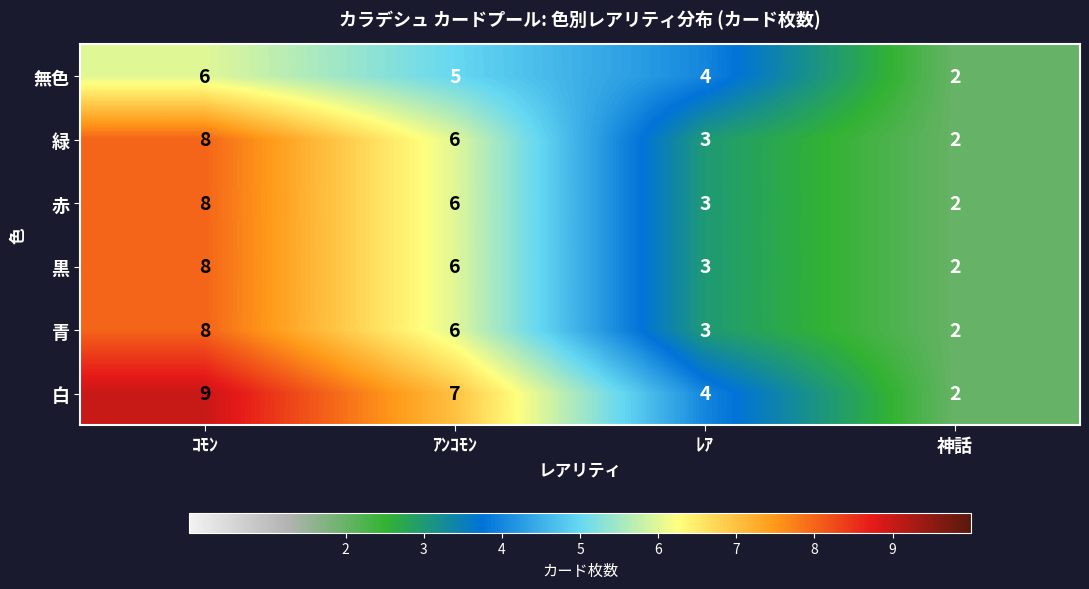

At which label is 無色 closest to 4?

ﾚｱ